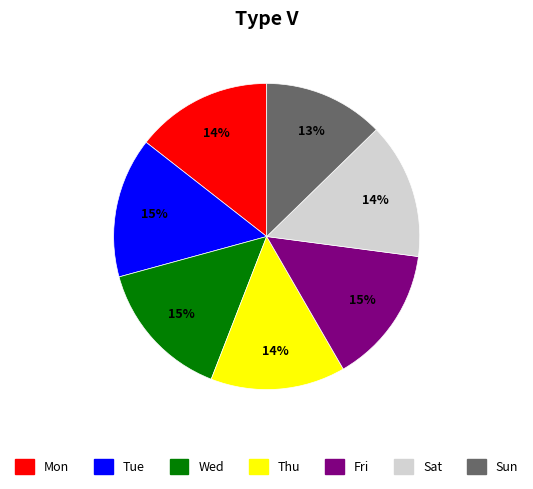

To the nearest percent, what is the average slice percentage?

14%